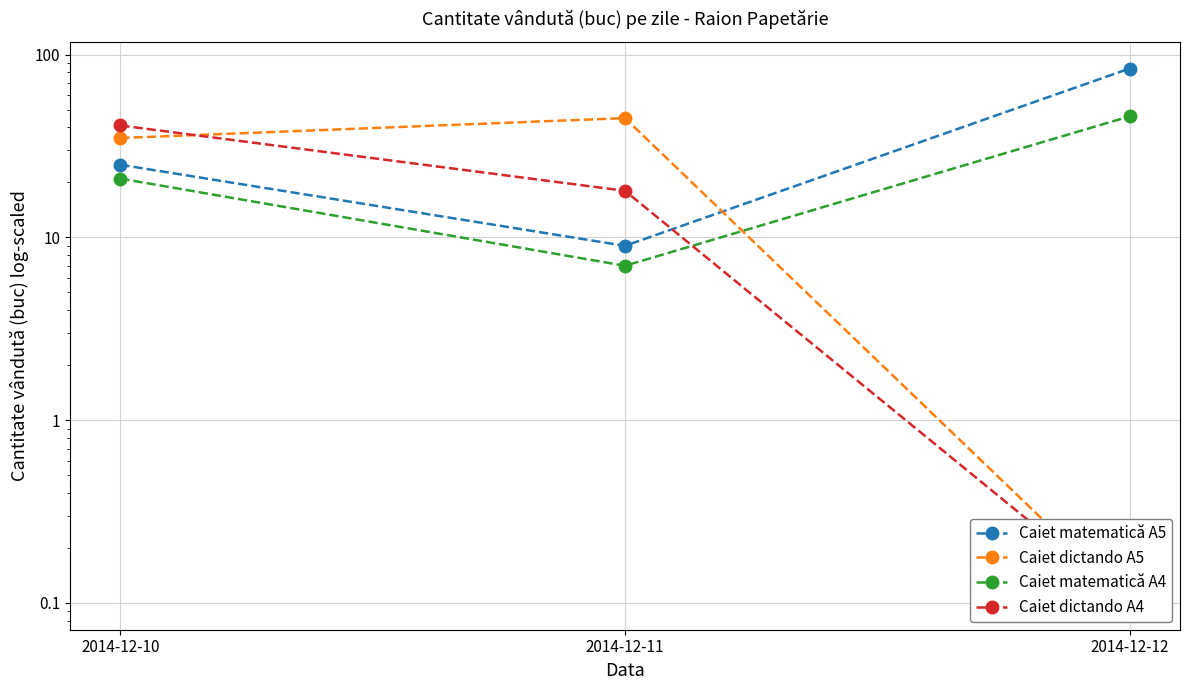

Which label corresponds to the largest value in the chart?

2014-12-12